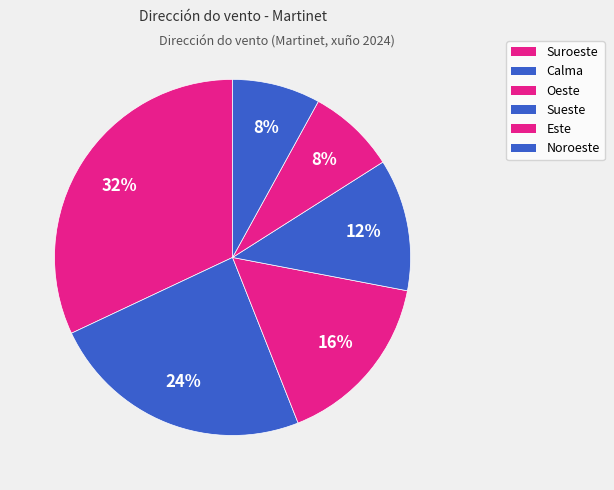

Count the number of slices in the pie.

6